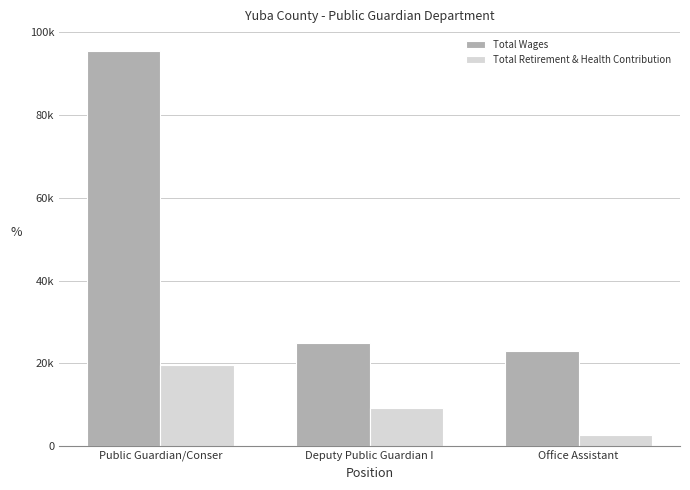

What are all the series names shown in the legend?

Total Wages, Total Retirement & Health Contribution